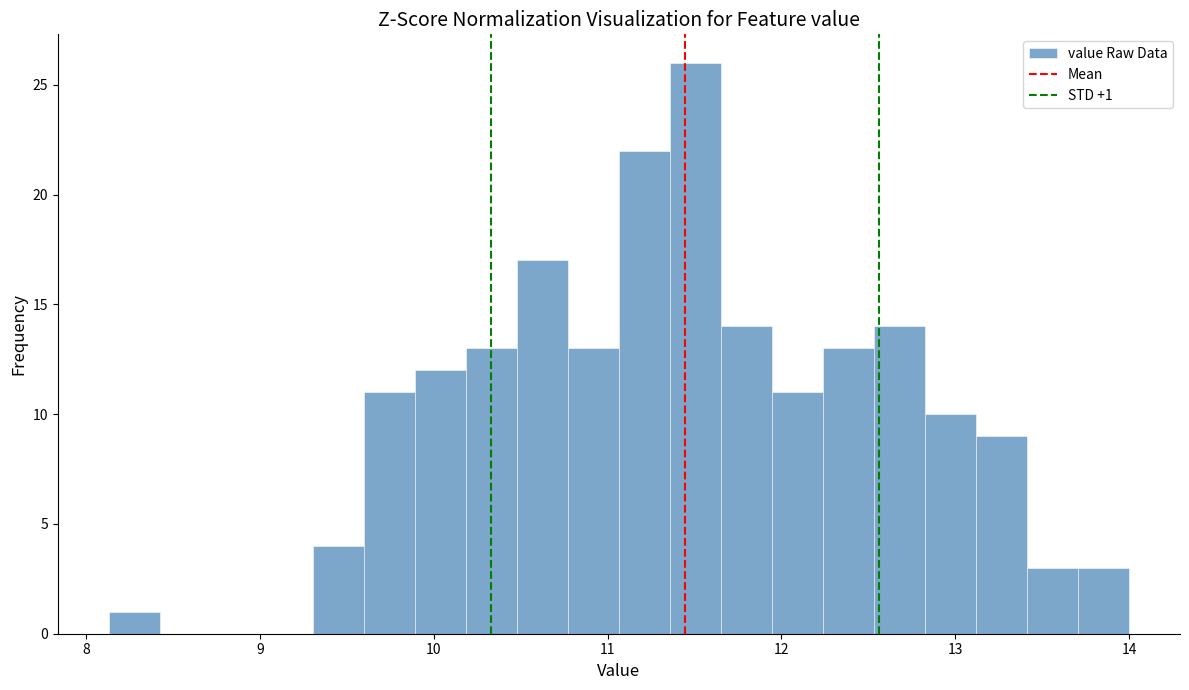

Around what value on the x-axis is the tallest bar? Give the approximate position of its centre, as read against the axis.

11.5